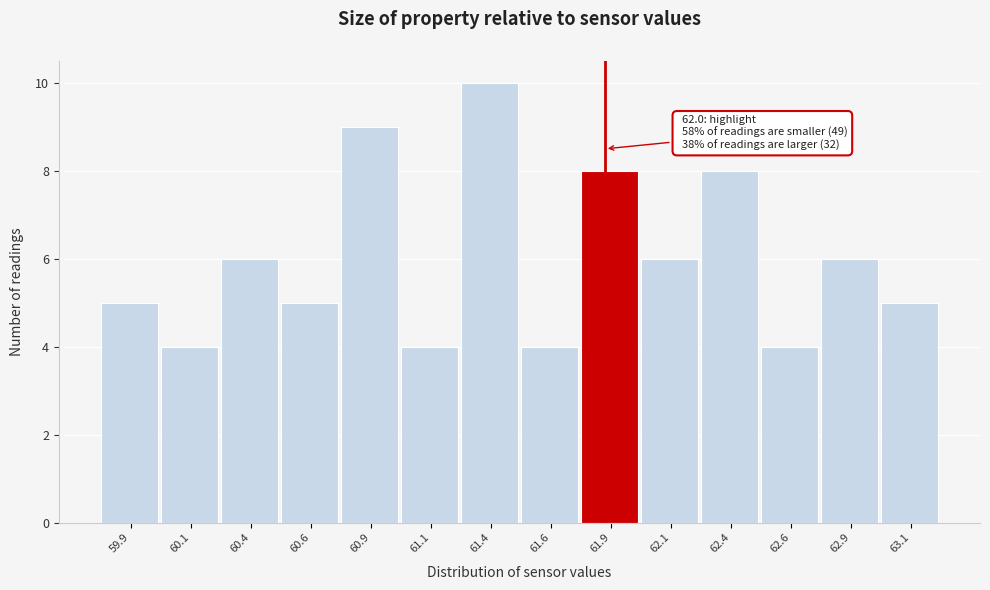

Reading left to right, list all the values displayed in this chart.

5	4	6	5	9	4	10	4	8	6	8	4	6	5